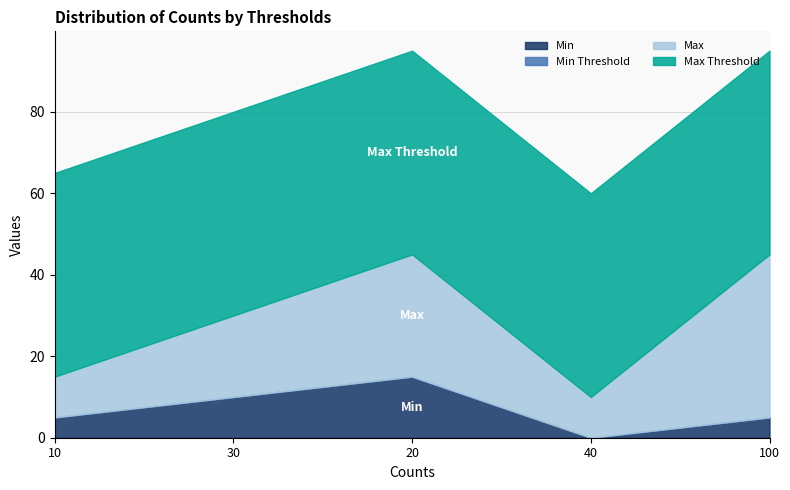

True or false: Min and Max cross at least once.

False